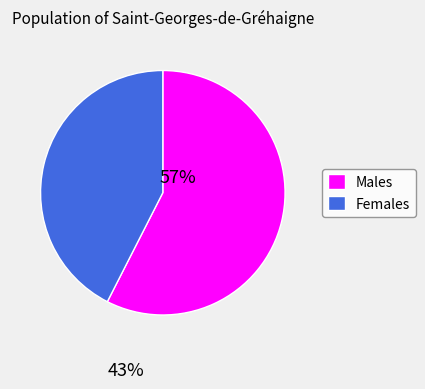

Is there any slice that represents more than half of the pie?

Yes